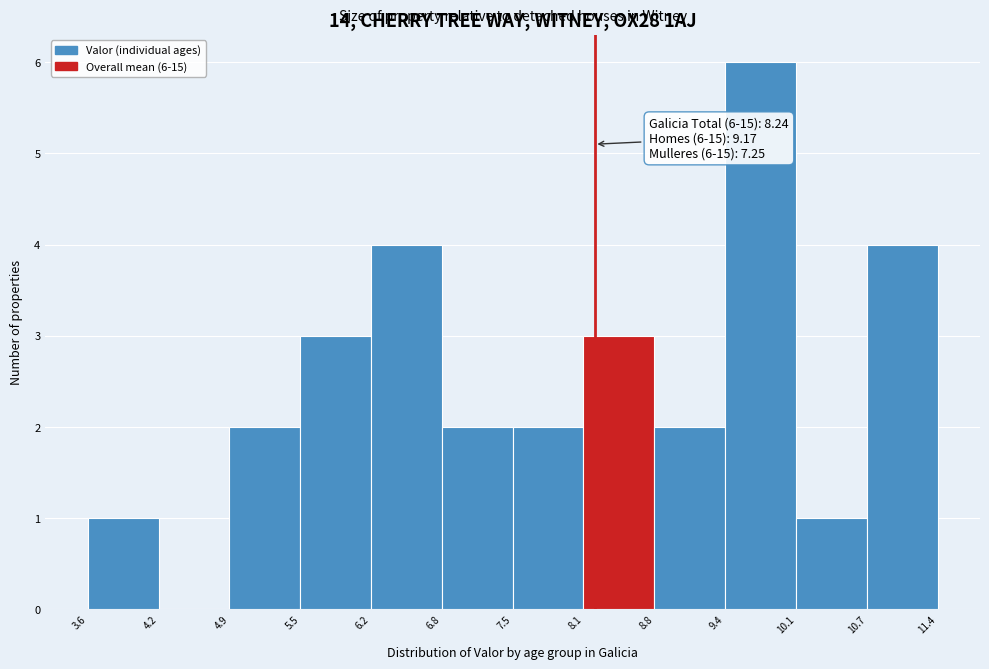

Which range on the x-axis has the tallest bar?

9.4 to 10.1